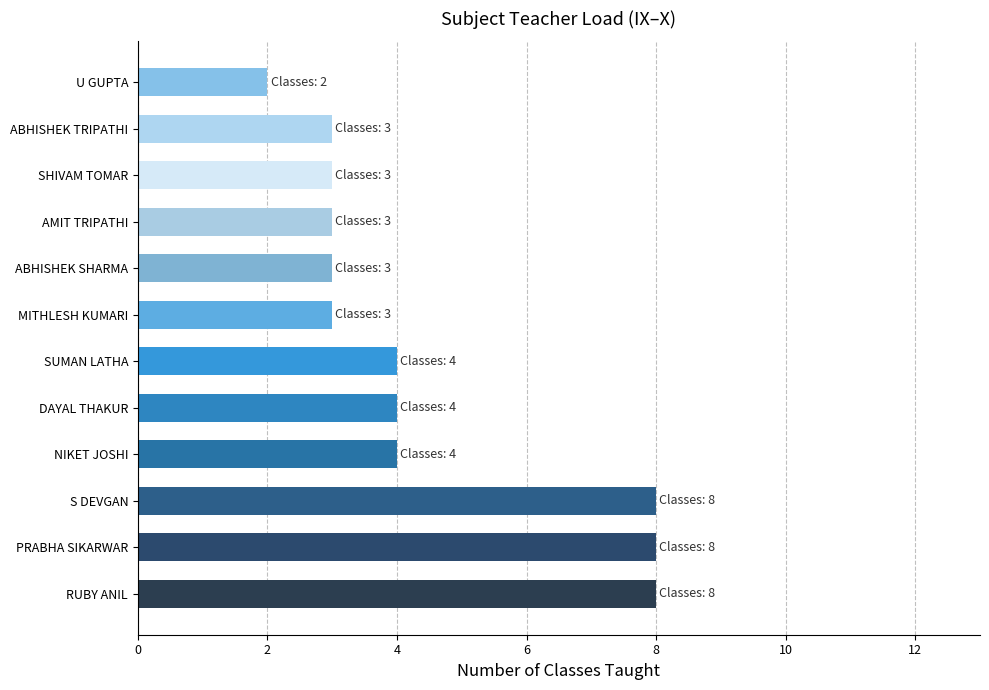

What is the sum of all values?

53